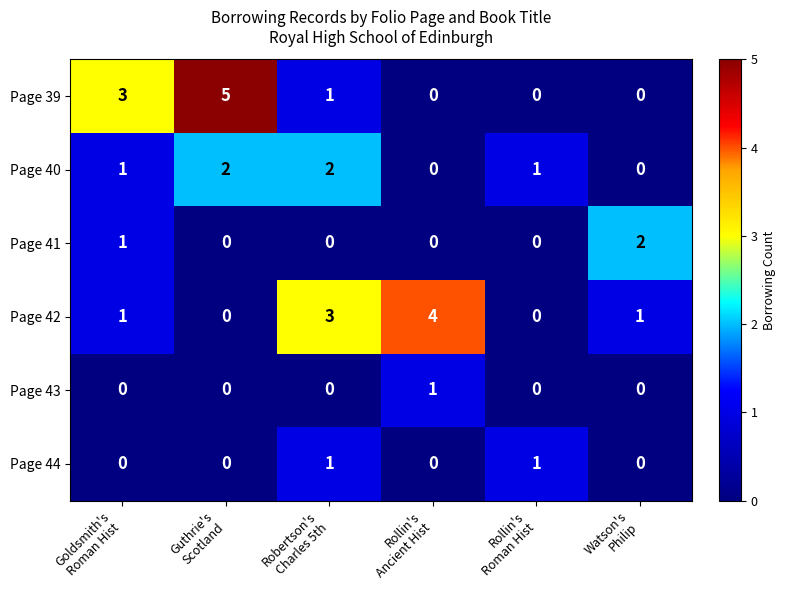

What is the sum of all Page 39 values?

9